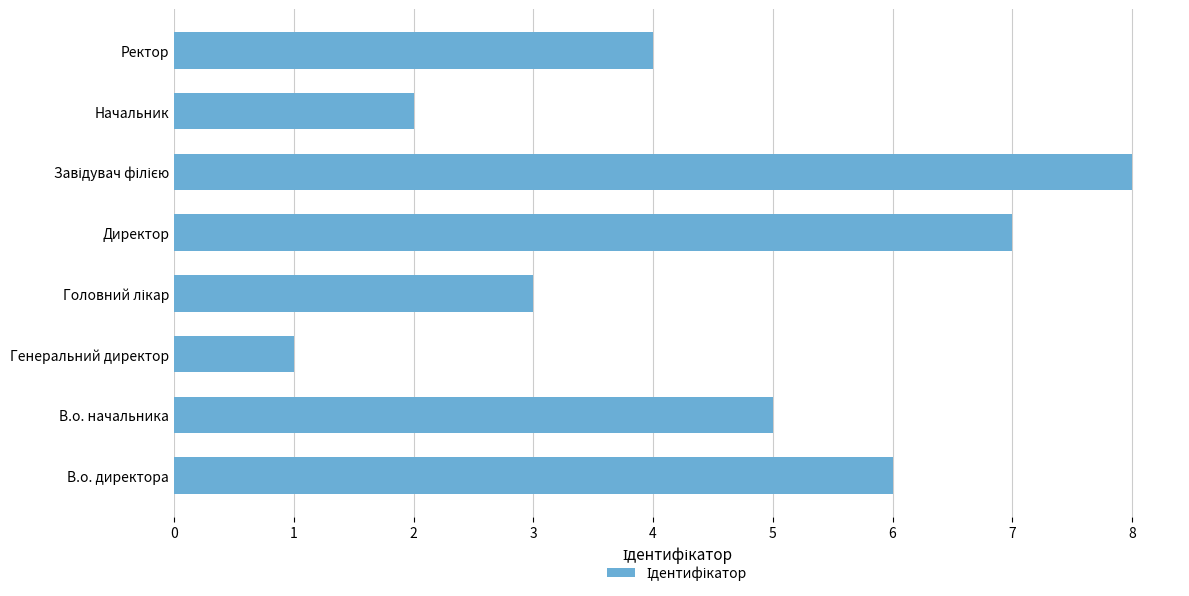

How many data points does each series have?

8